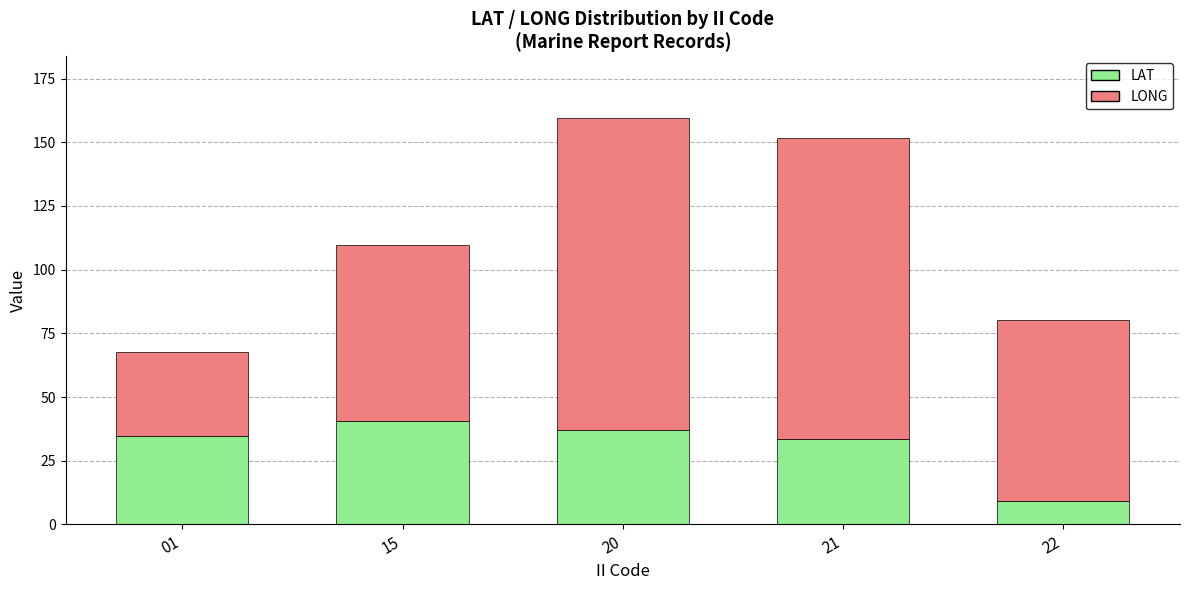

What is the sum of all LAT values?

155.1